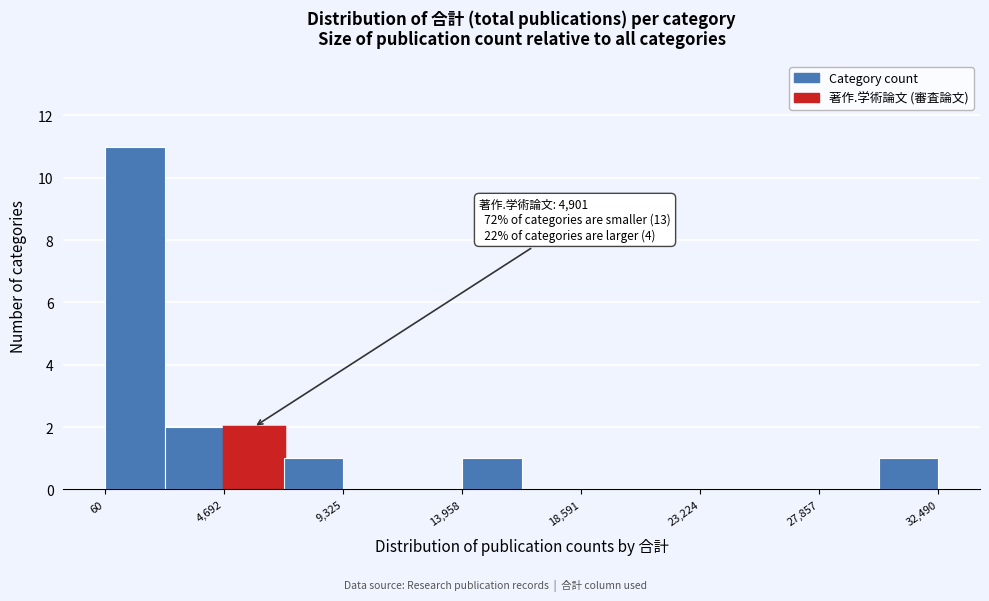

Over which range of the x-axis is the bar tallest?

0 to 2500